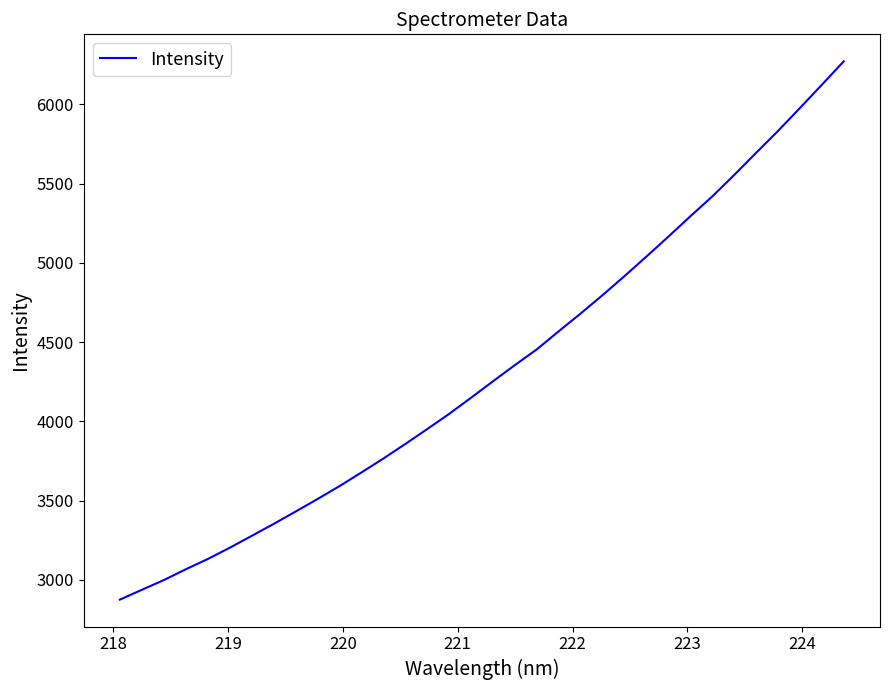

What is the maximum value shown in the chart?

6271.2